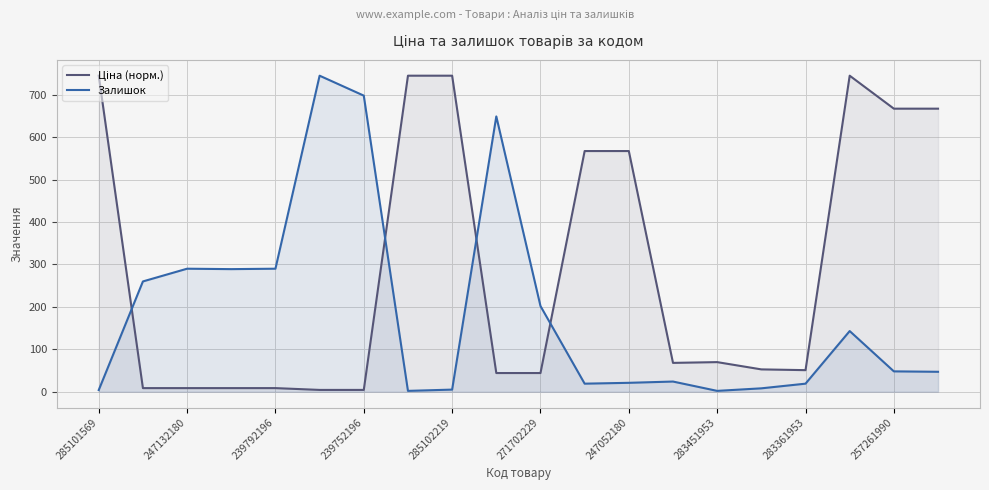

The Залишок series shows 12.9 at 15. True or false?

False